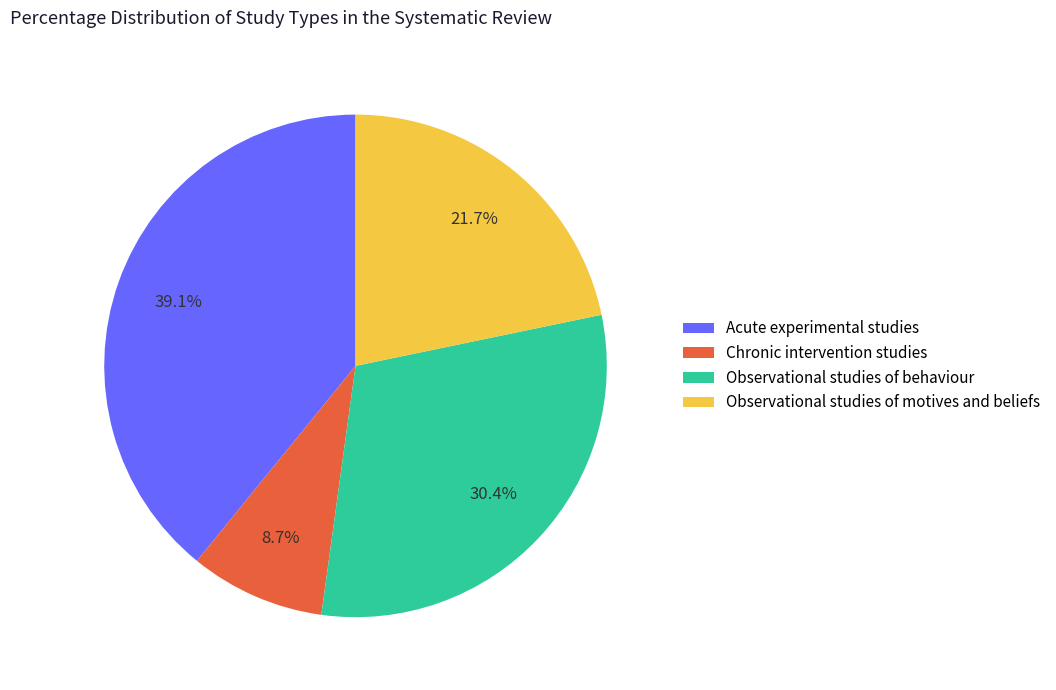

To the nearest percent, what is the combined percentage of Chronic intervention studies and Observational studies of motives and beliefs?

30%